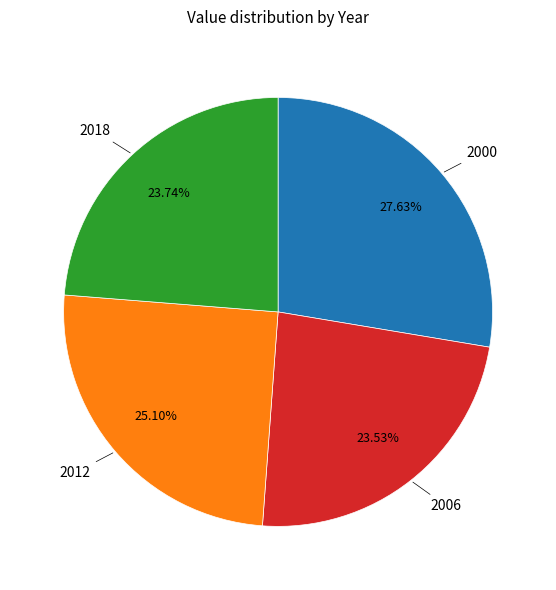

Is there a majority slice in this chart?

No